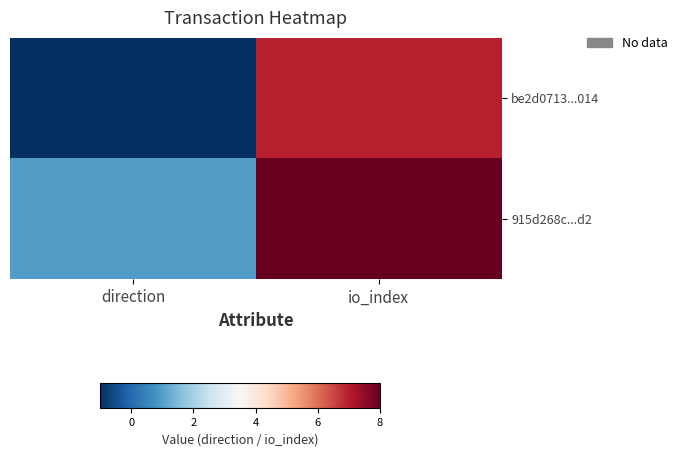

Count the number of categories in the chart.

2